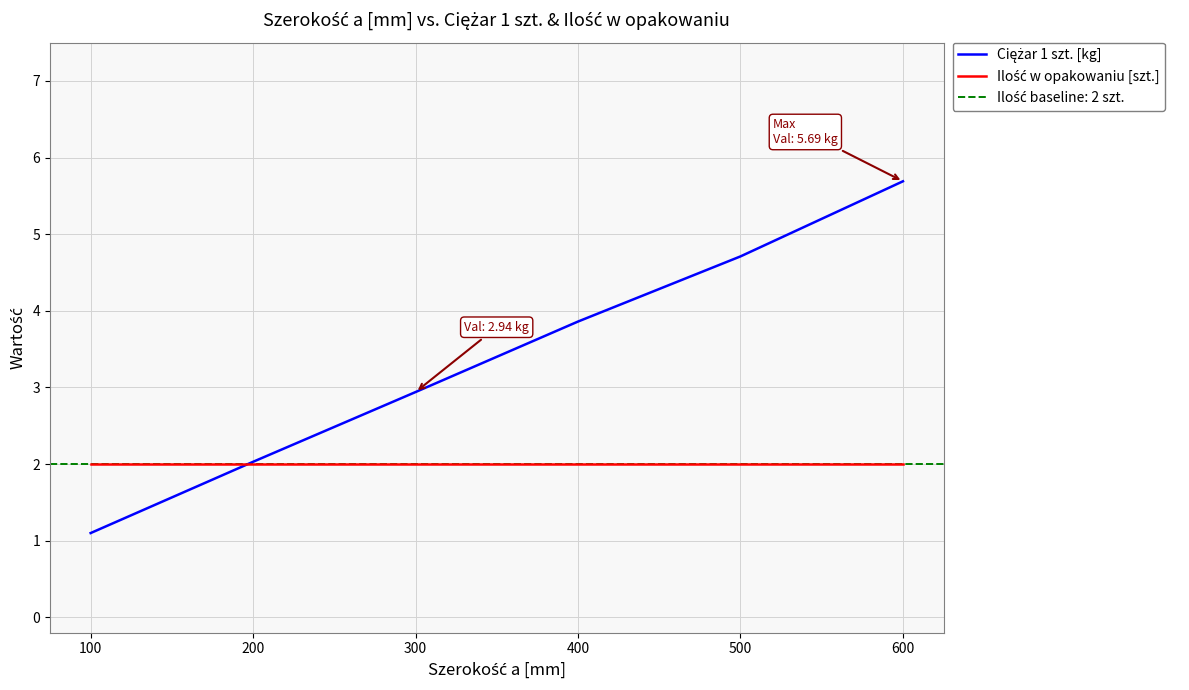

What is the total value across all series at 500?

6.7